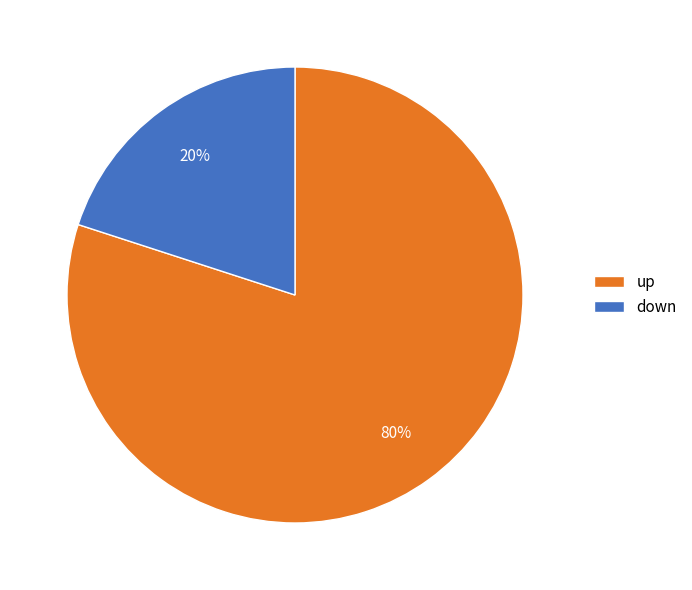

What is the smallest slice in the pie chart?

down